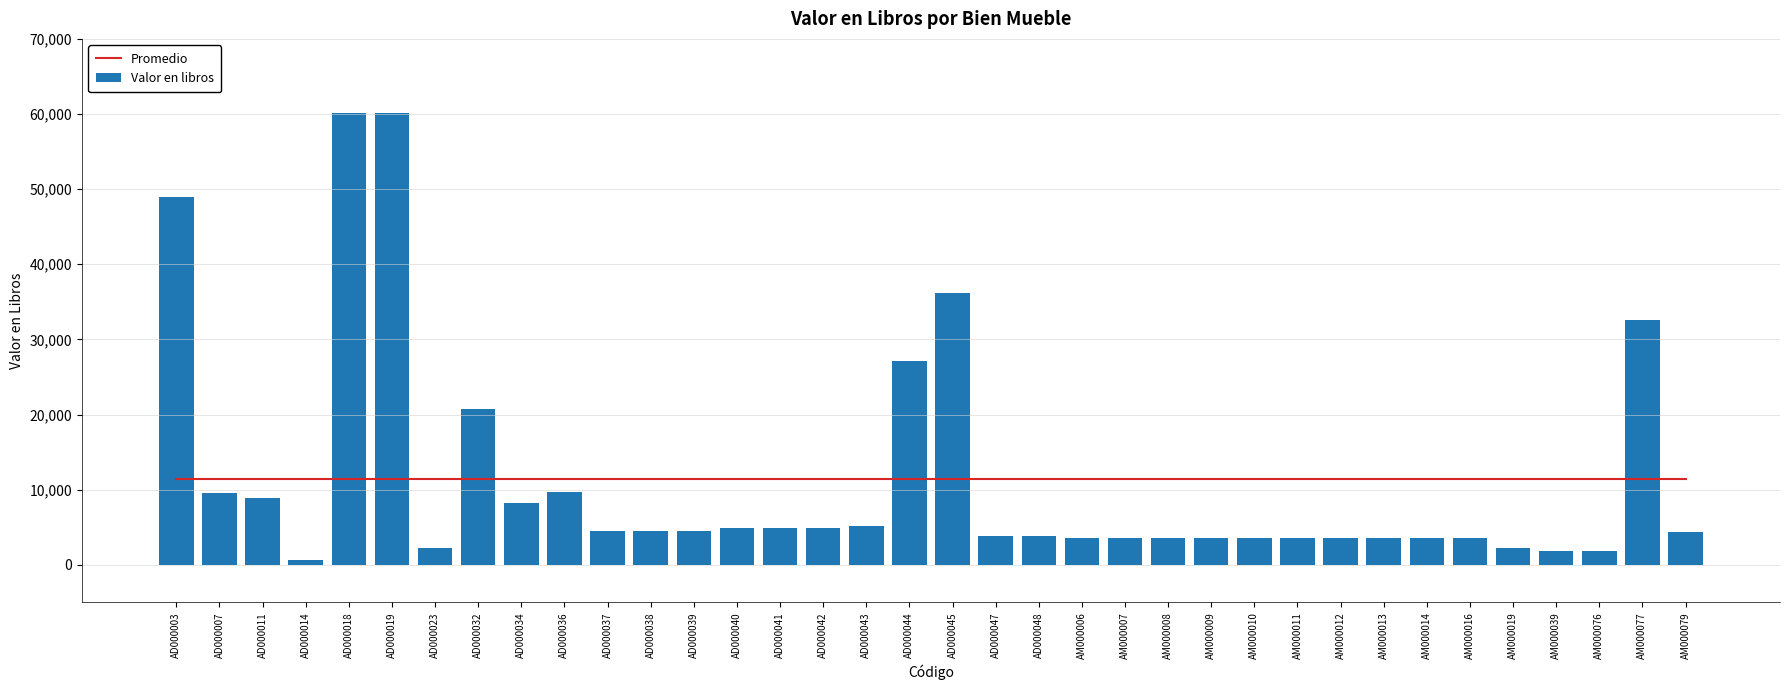

What is the approximate value of Promedio at AD000036?

11405.3